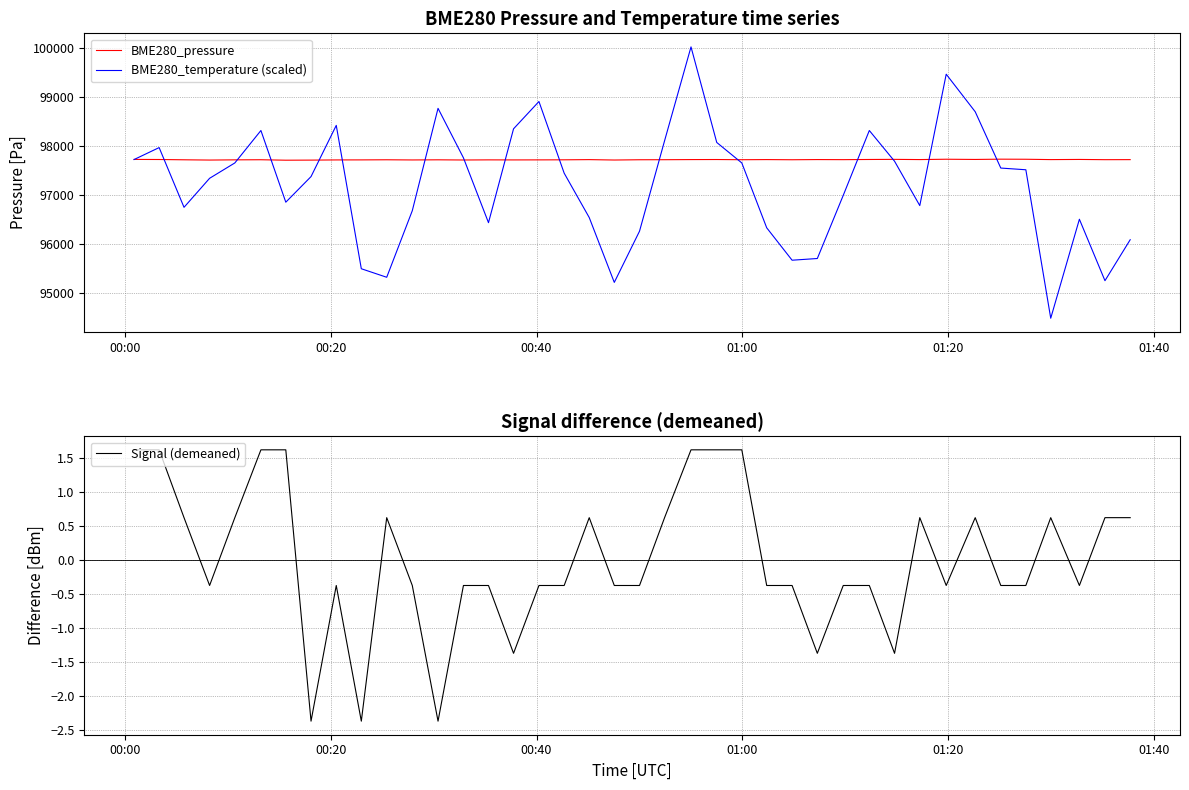

What is the highest value of the BME280_temperature (scaled) series?

100015.2